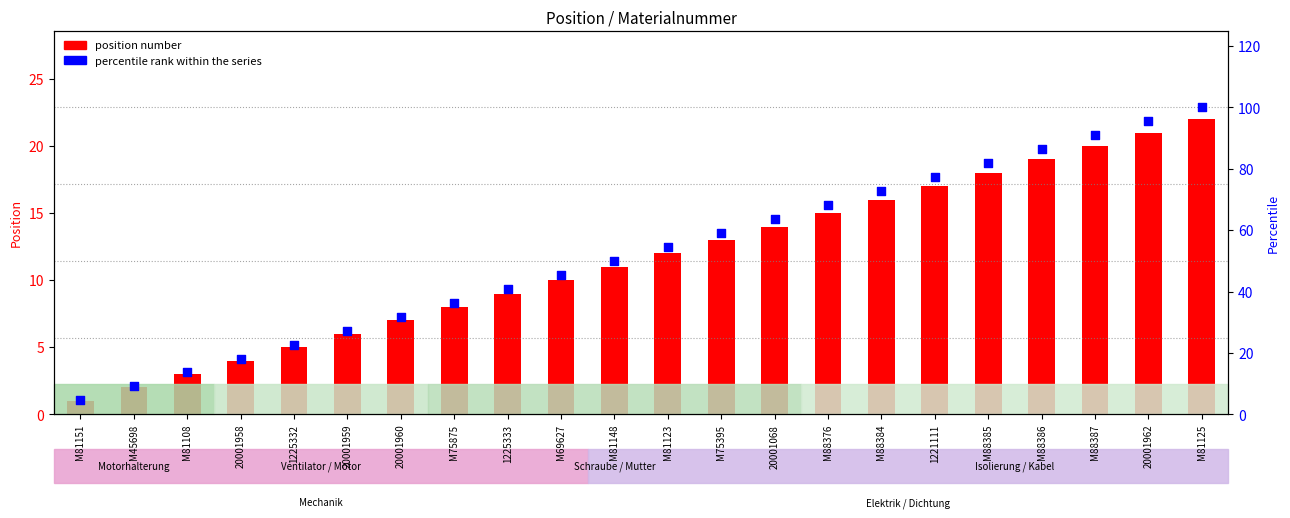

Is the value of percentile rank within the series at M75395 greater than the value of position number at M75875?

Yes